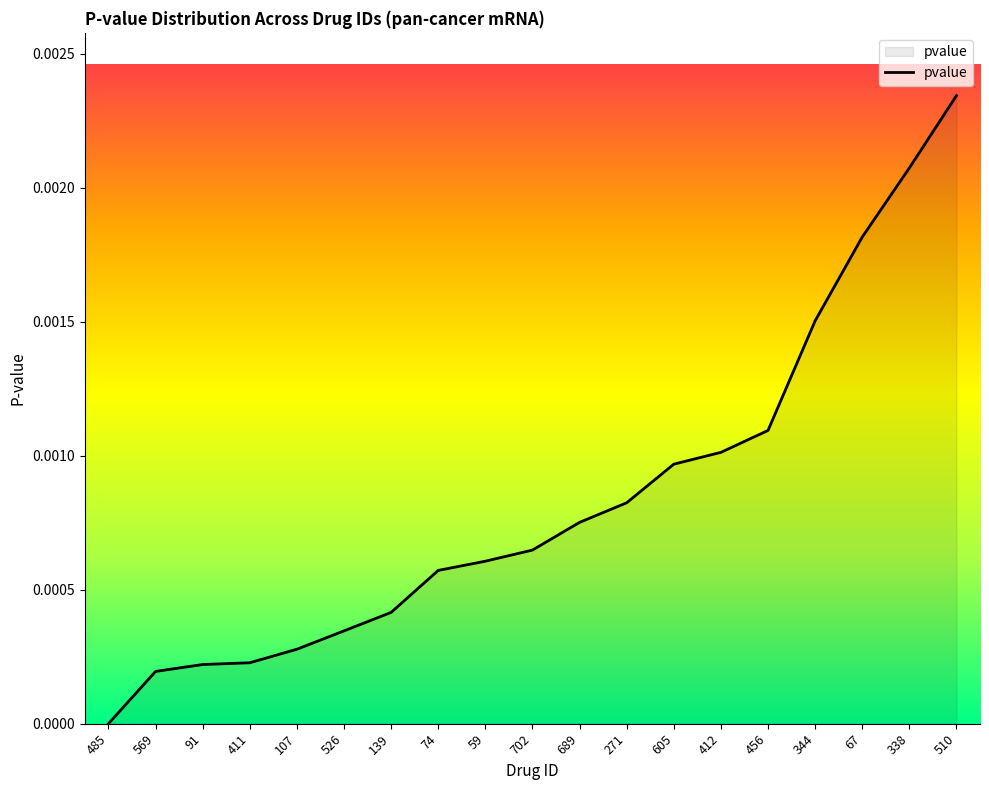

How many lines are shown in the chart?

1